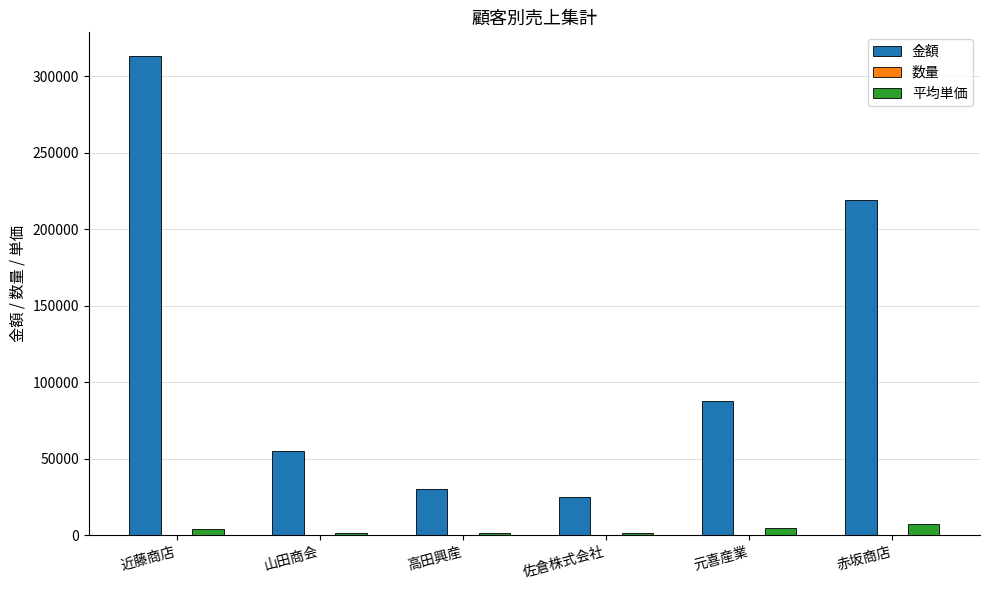

True or false: 金額 has a value of 38559.1 at 元喜産業.

False